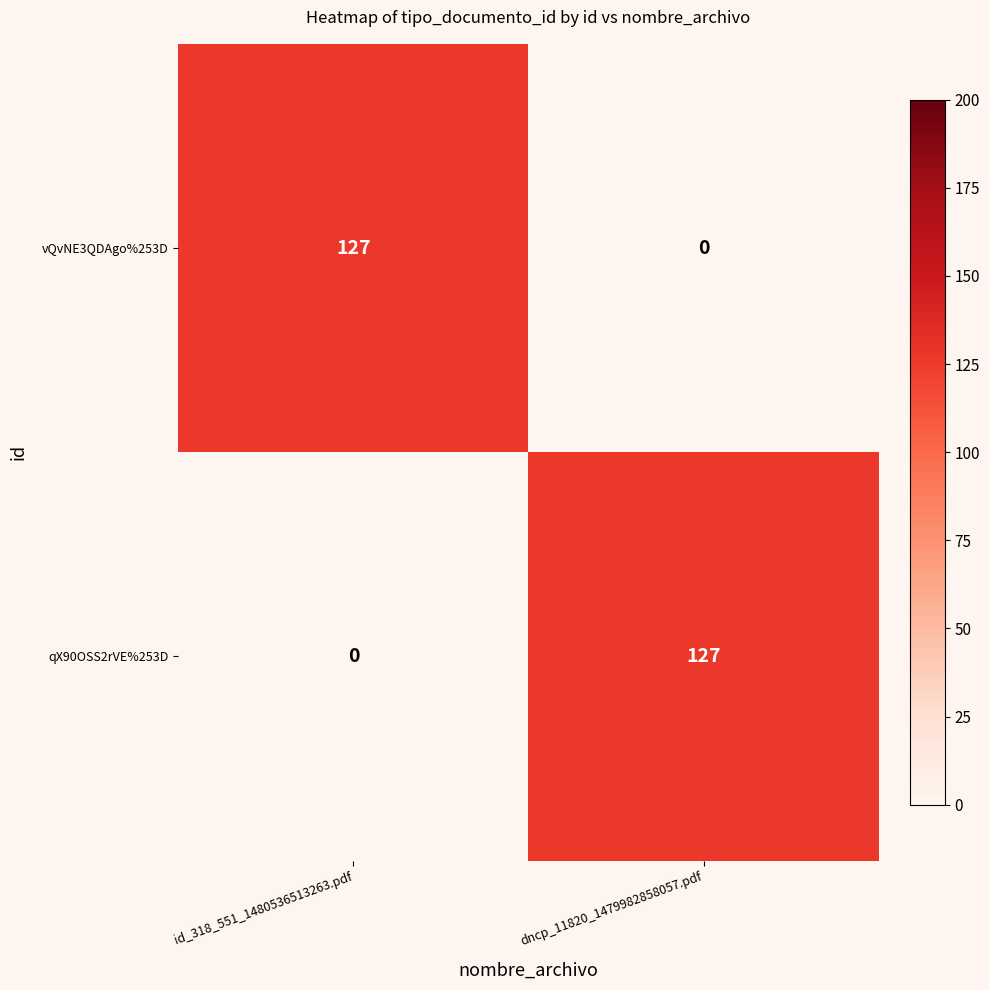

What is the difference between the vQvNE3QDAgo%253D values at id_318_551_1480536513263.pdf and dncp_11820_1479982858057.pdf?

127